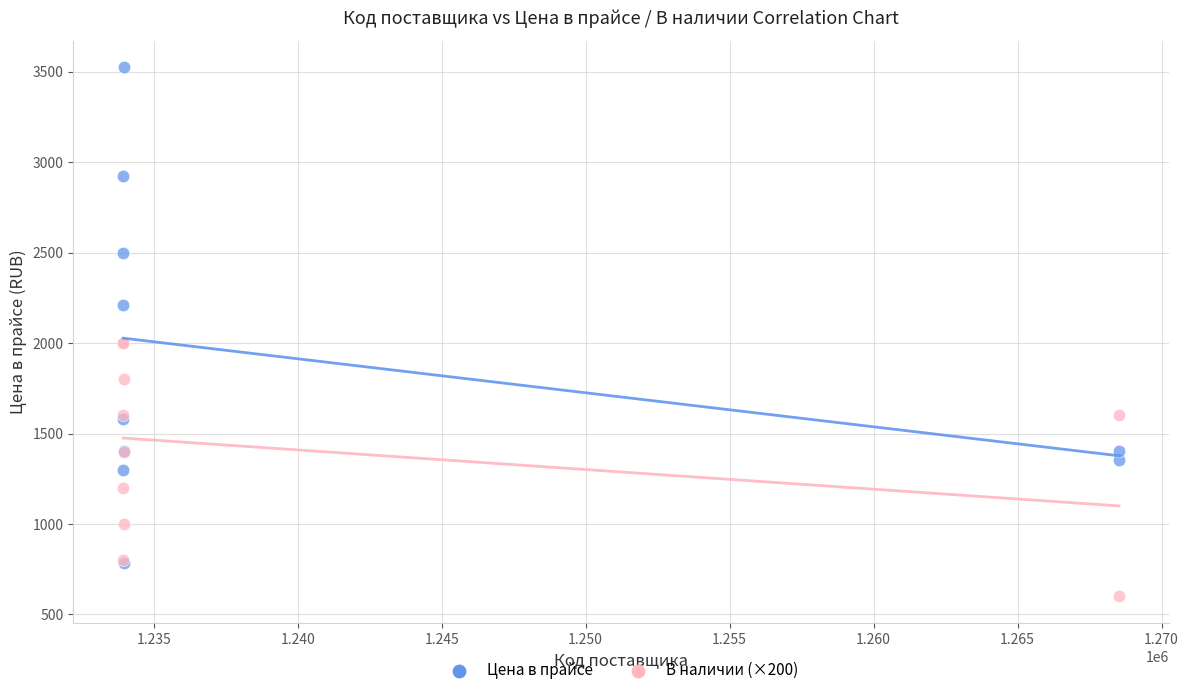

In the Цена в прайсе series, what Y value is closest to 2152?

2209